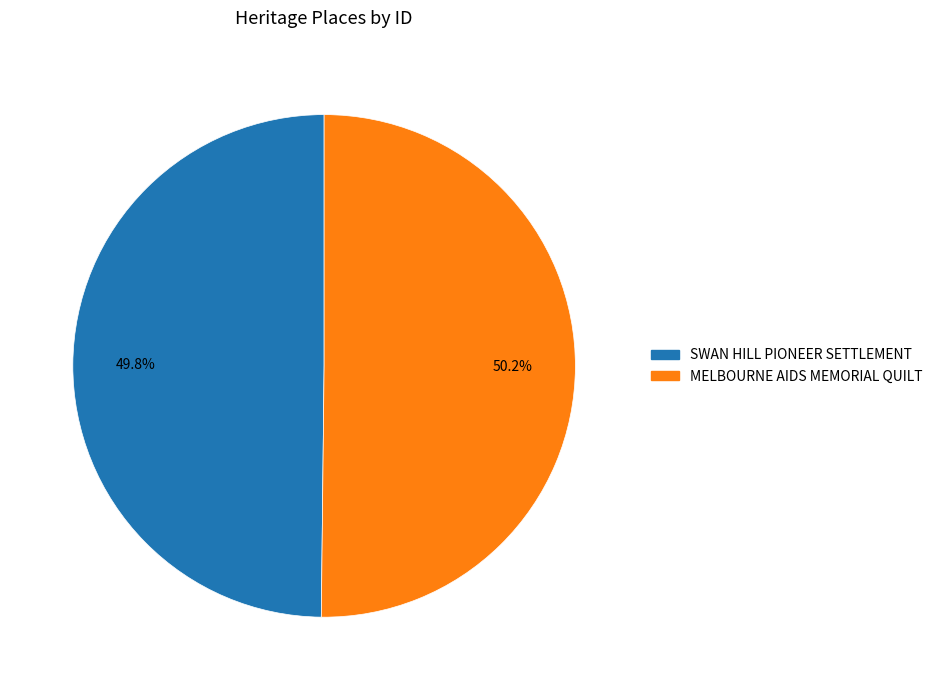

Is there any slice that represents more than half of the pie?

Yes